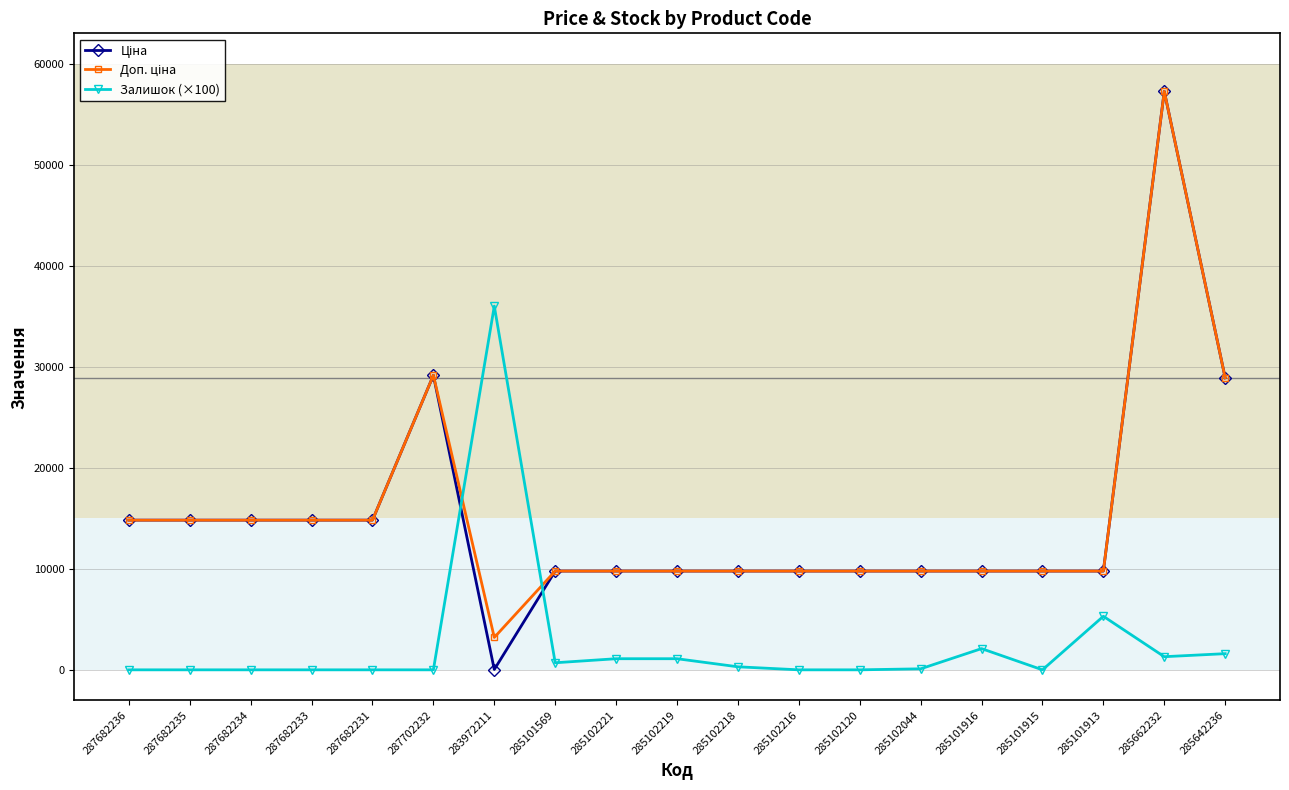

What is the difference between the Залишок (×100) values at 285102120 and 285662232?

1300.0